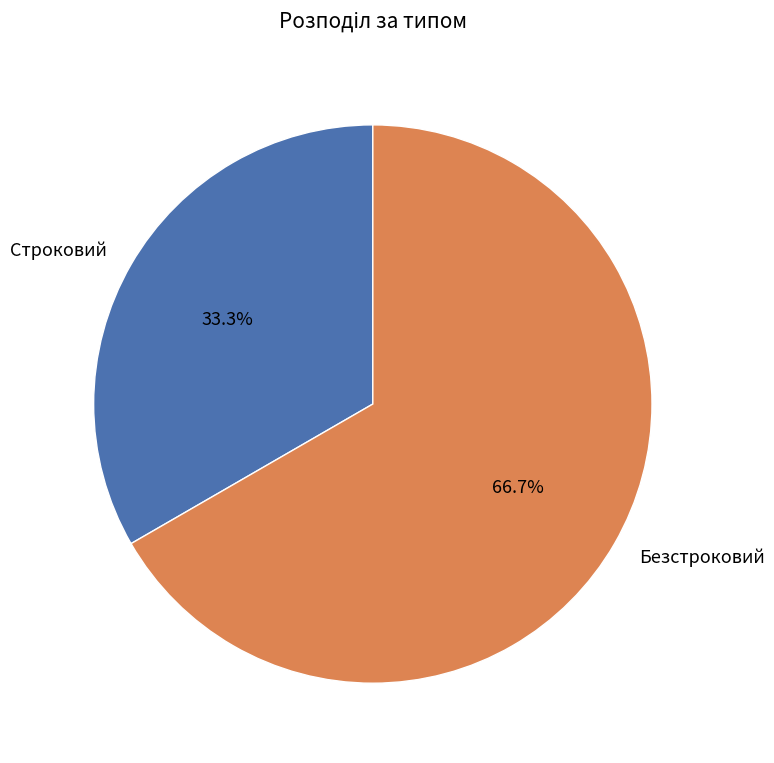

What is the ratio of the value at Безстроковий to the value at Строковий?

2.0